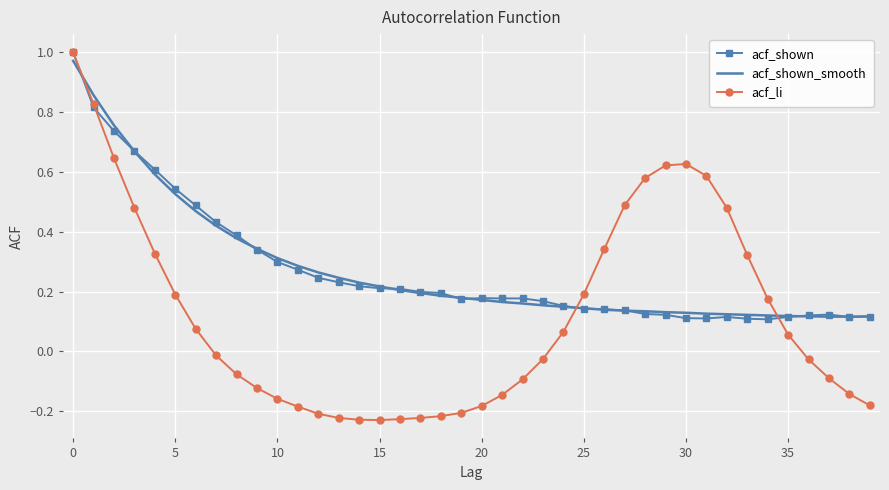

Which series has the largest range (max minus min)?

acf_li